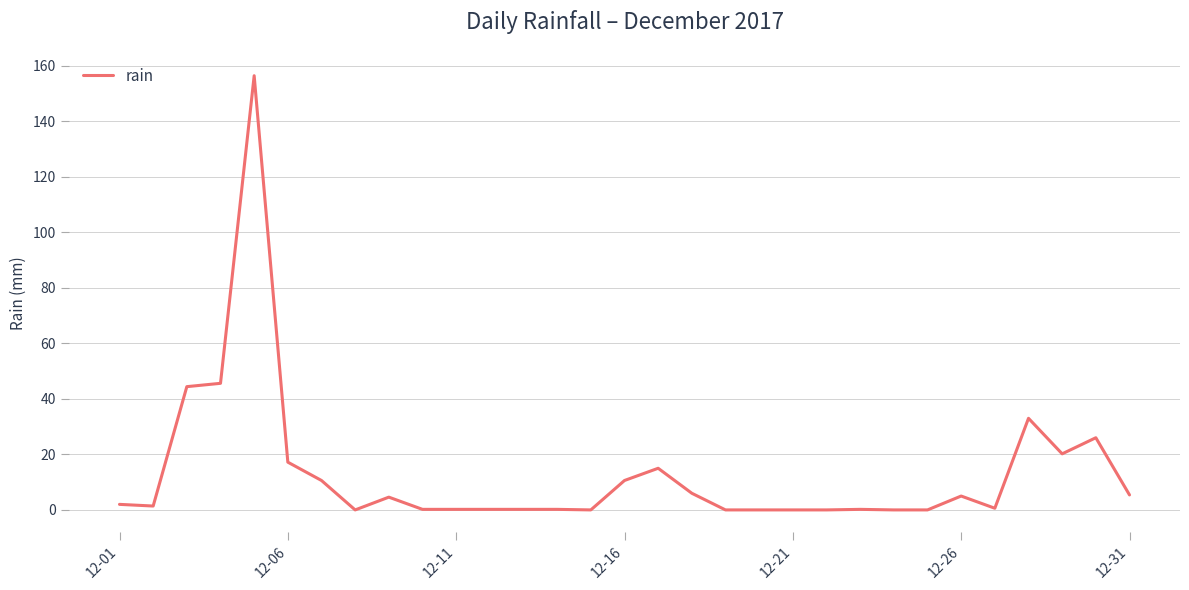

Is this an area chart (filled region under the line)?

No